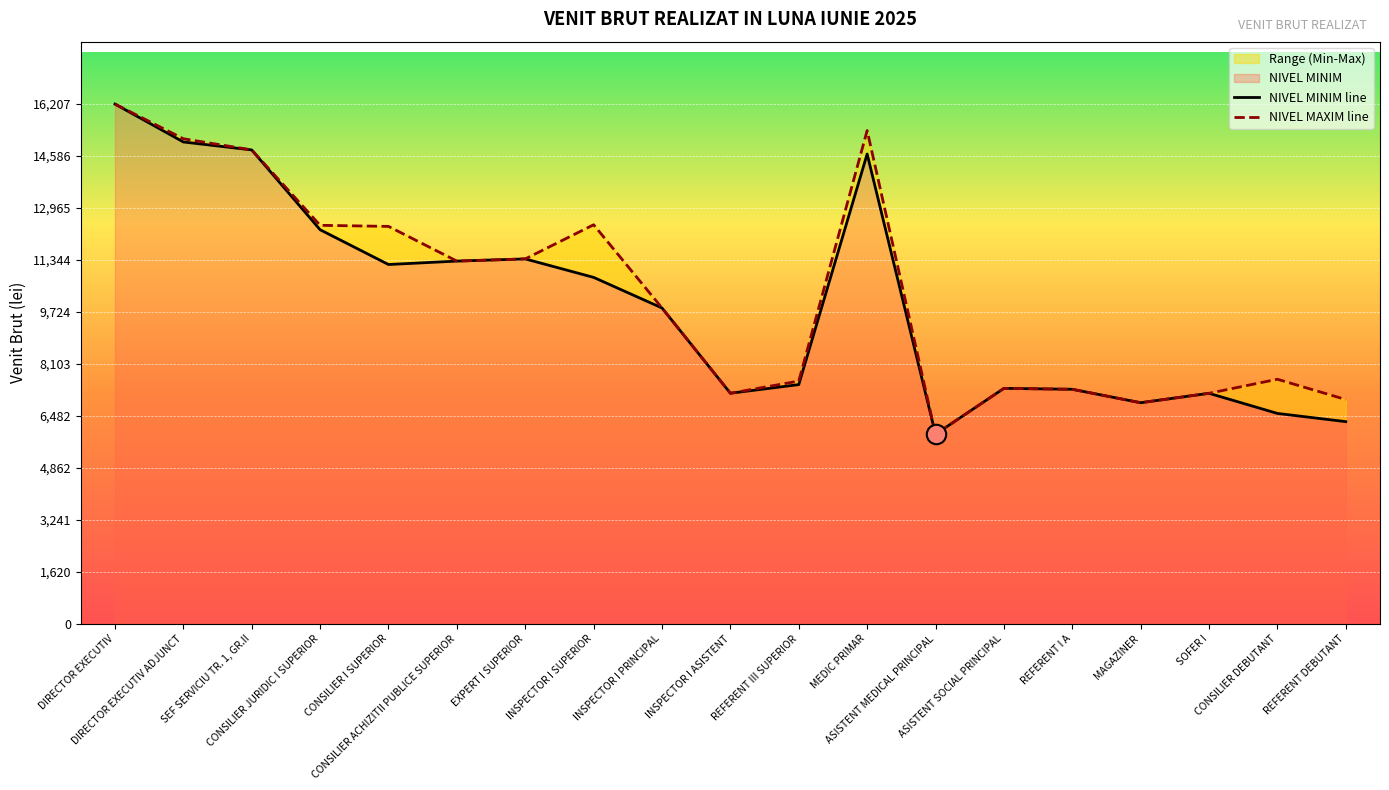

Which category has the highest value in the NIVEL MAXIM line series?

DIRECTOR EXECUTIV